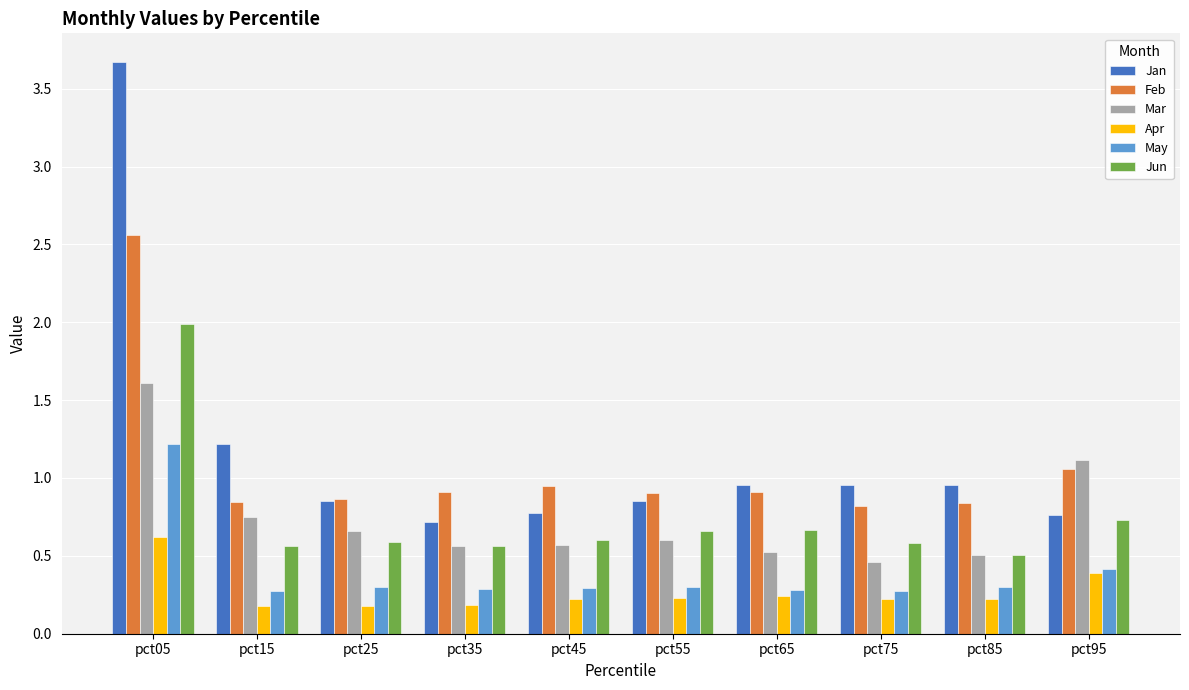

Which series has the largest range (max minus min)?

Jan